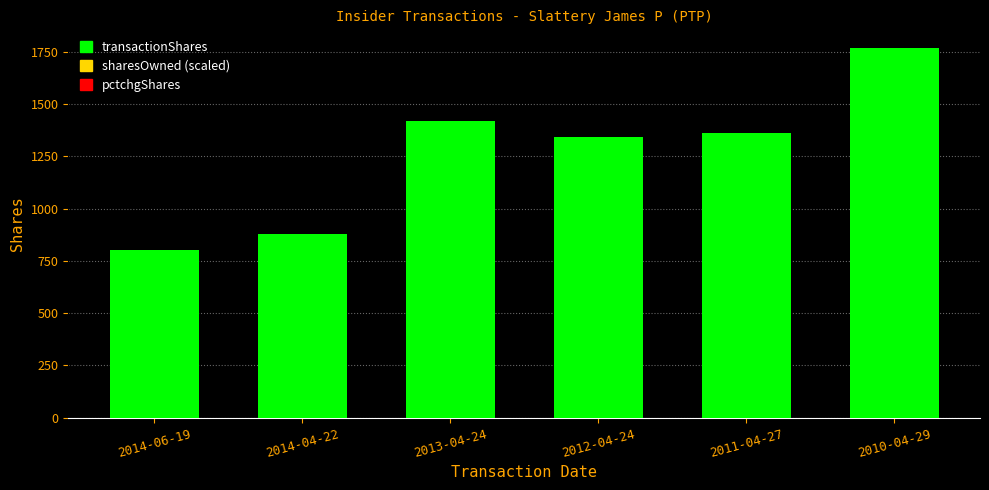

What is the value of the 4th bar from the left?

1341